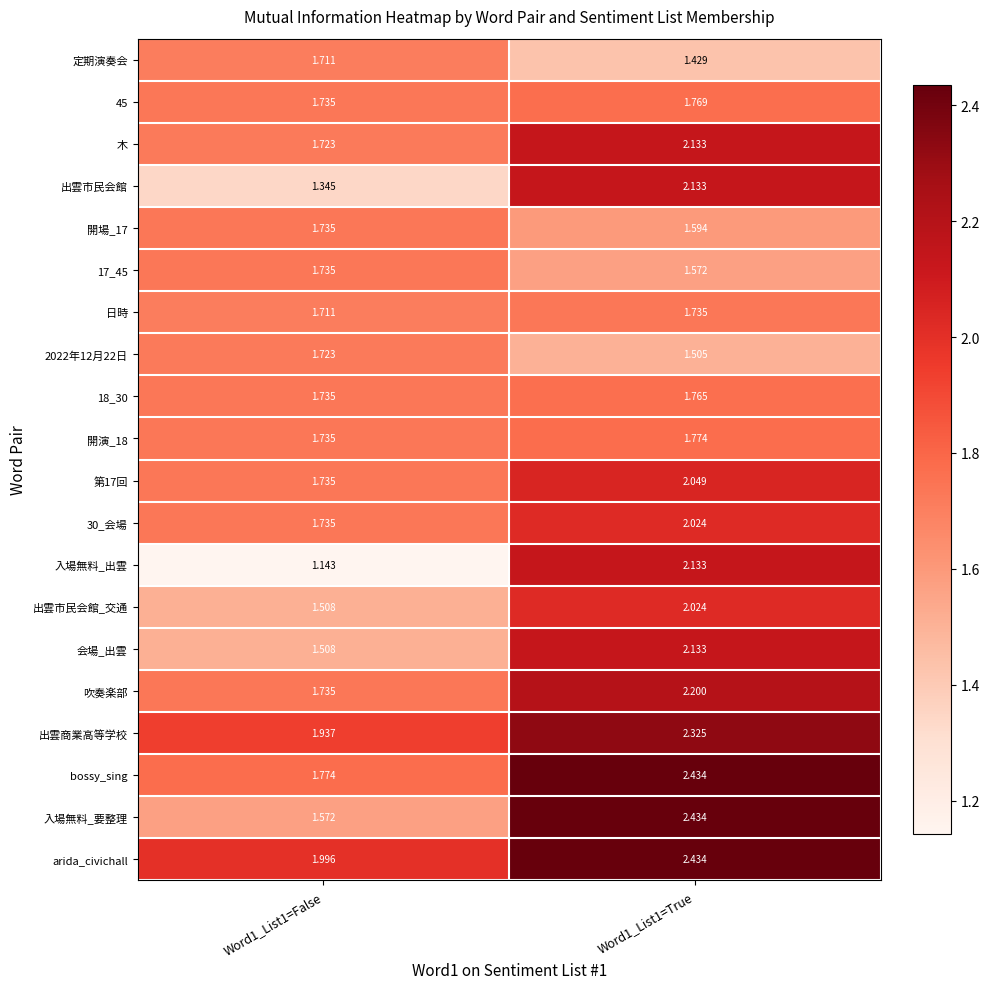

How many series are shown in this chart?

20